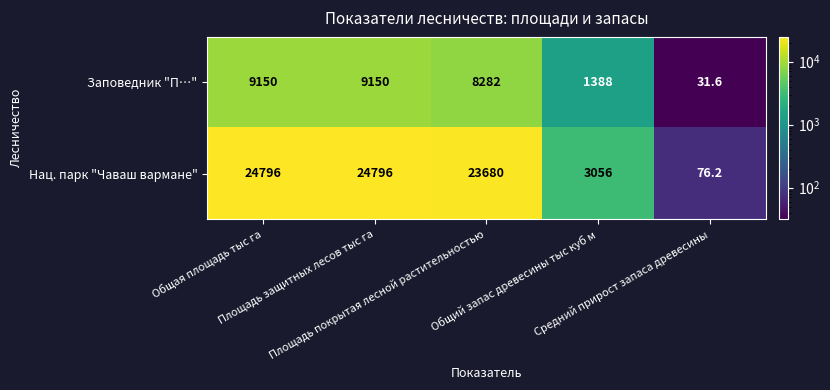

At how many categories does at least one series exceed 902?

4